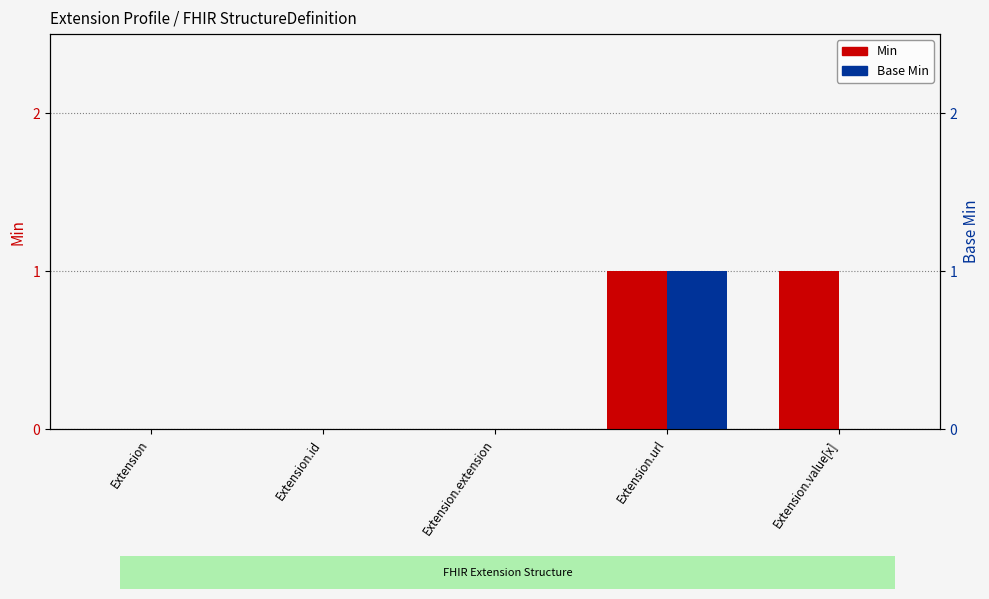

Which has a higher value, Extension.value[x] or Extension.url?

Extension.value[x]